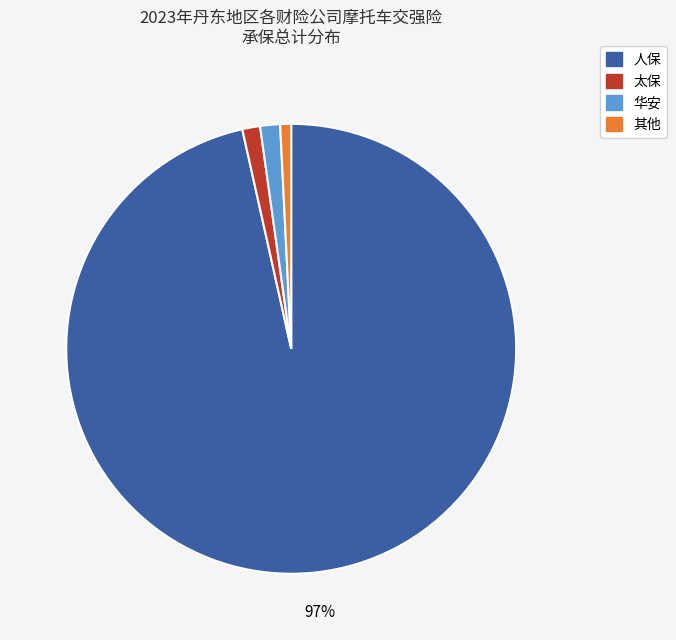

To the nearest percent, what is the average slice percentage?

25%